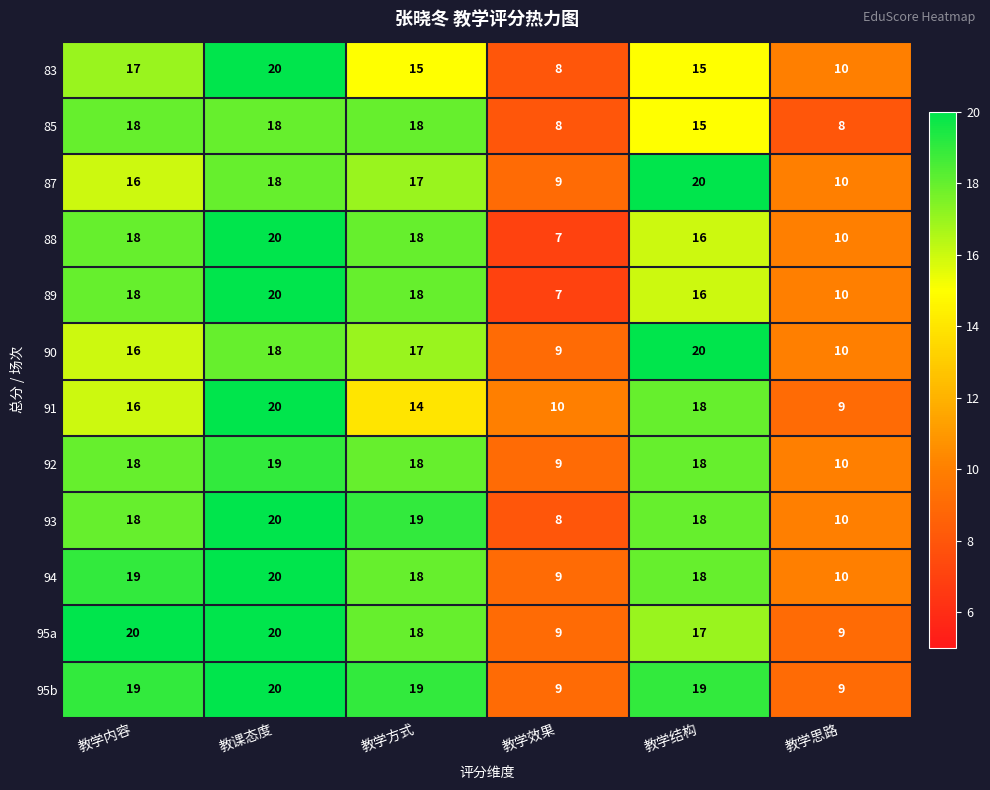

How many values in the 93 series are below 18?

2